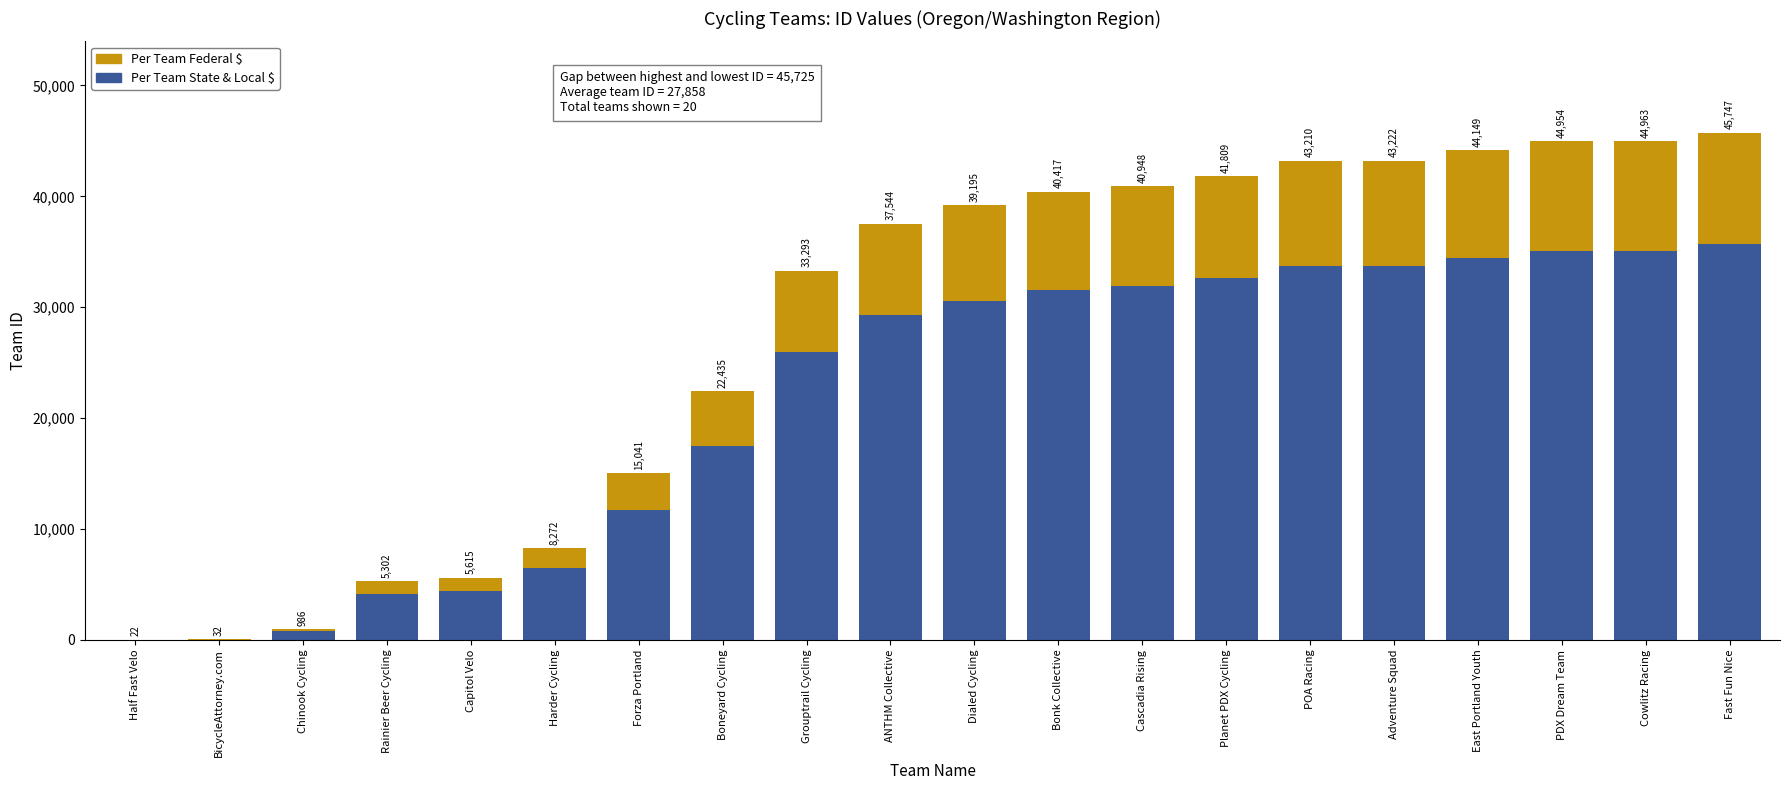

Between Cowlitz Racing and BicycleAttorney.com, which is larger?

Cowlitz Racing